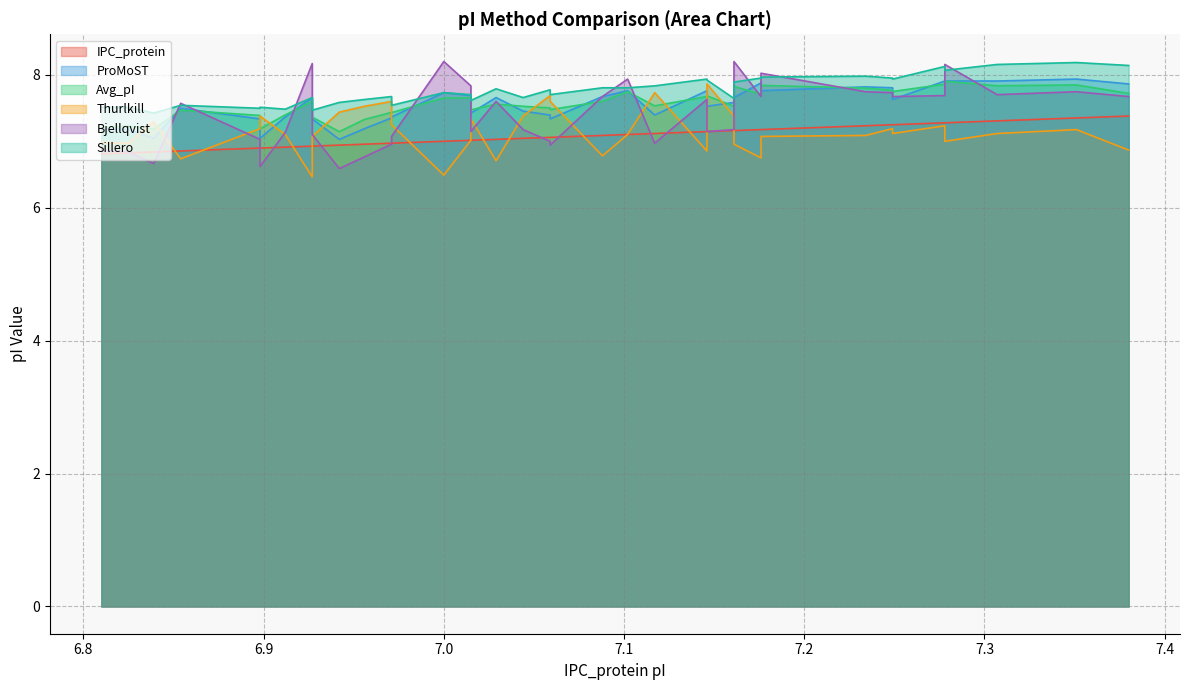

True or false: ProMoST has more than 2 points higher than both neighbors.

True